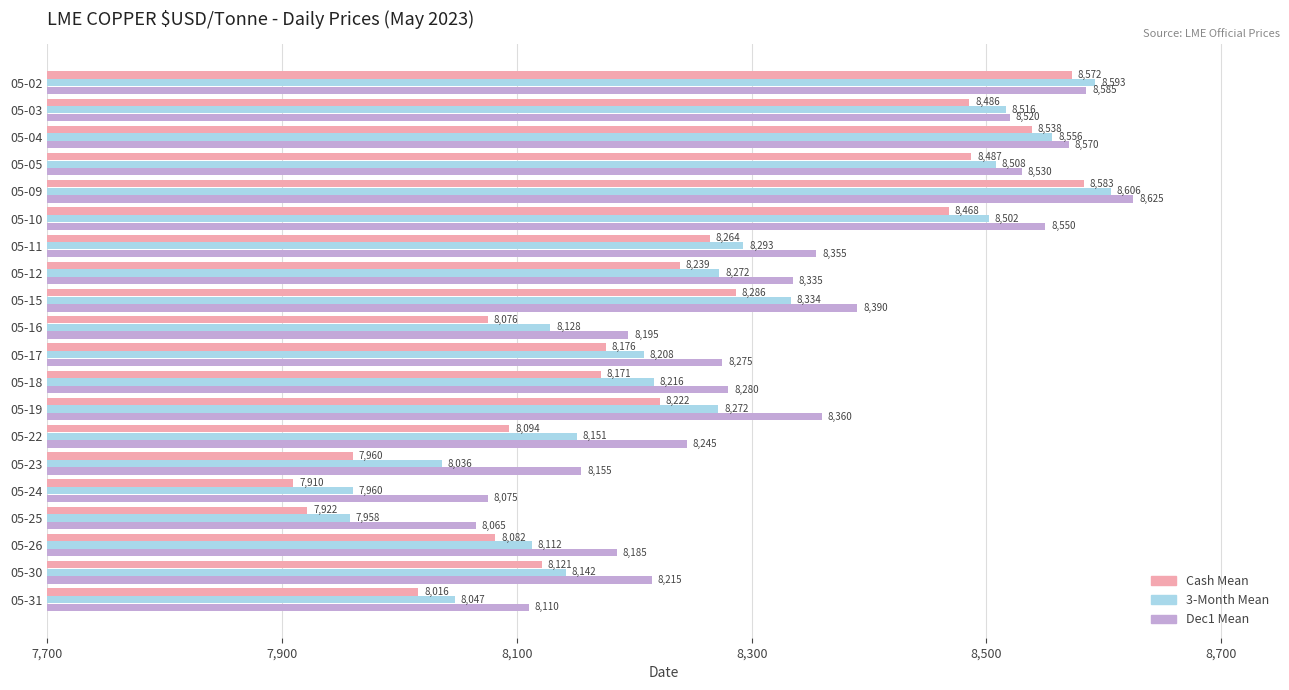

What is the sum of all Cash Mean values?

164671.5